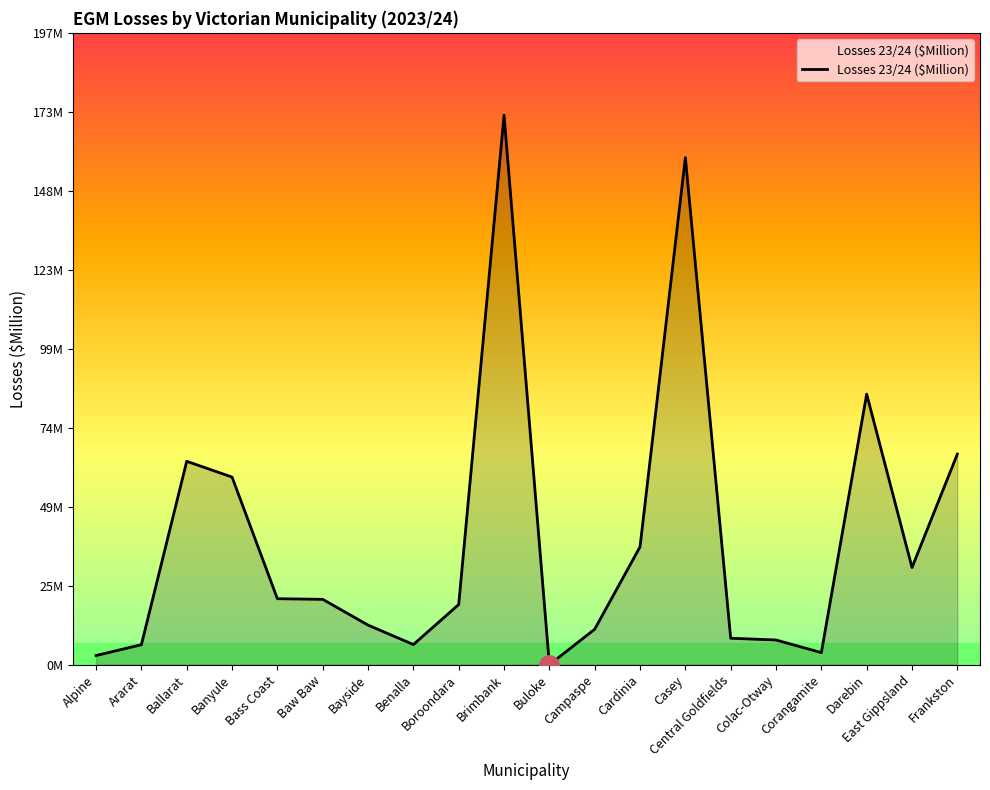

Does the chart display data point markers on the line(s)?

No